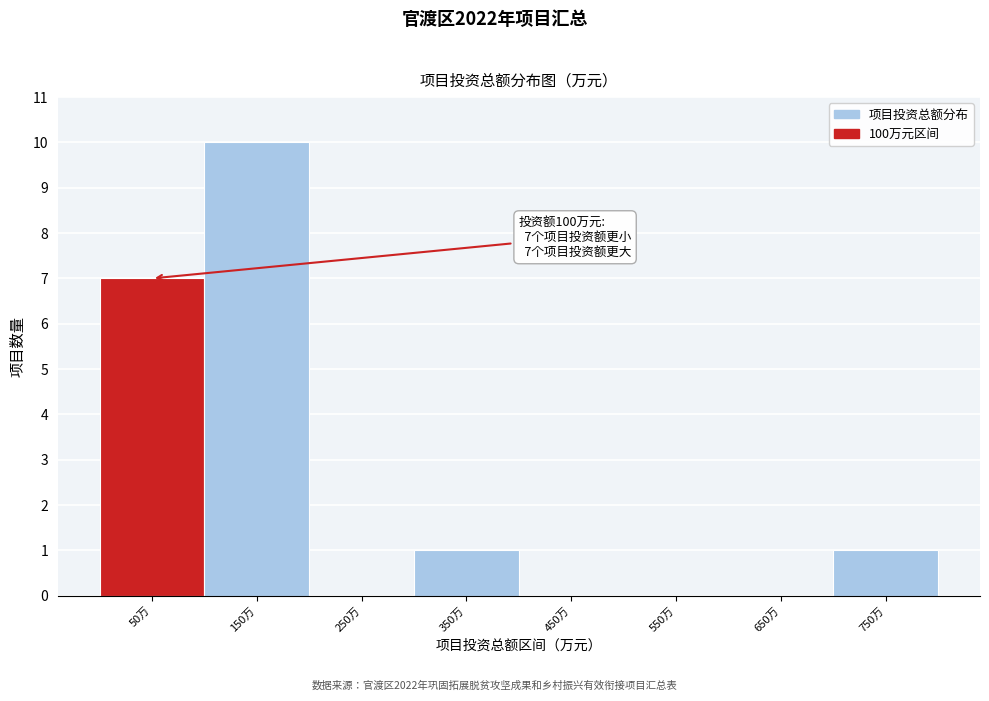

Over which range of the x-axis is the bar tallest?

100 to 200